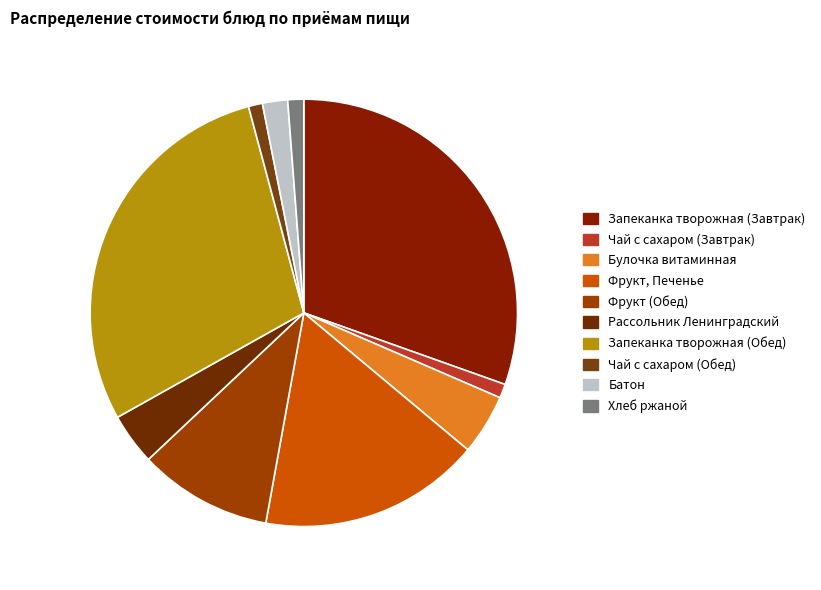

How many segments does this pie chart have?

10